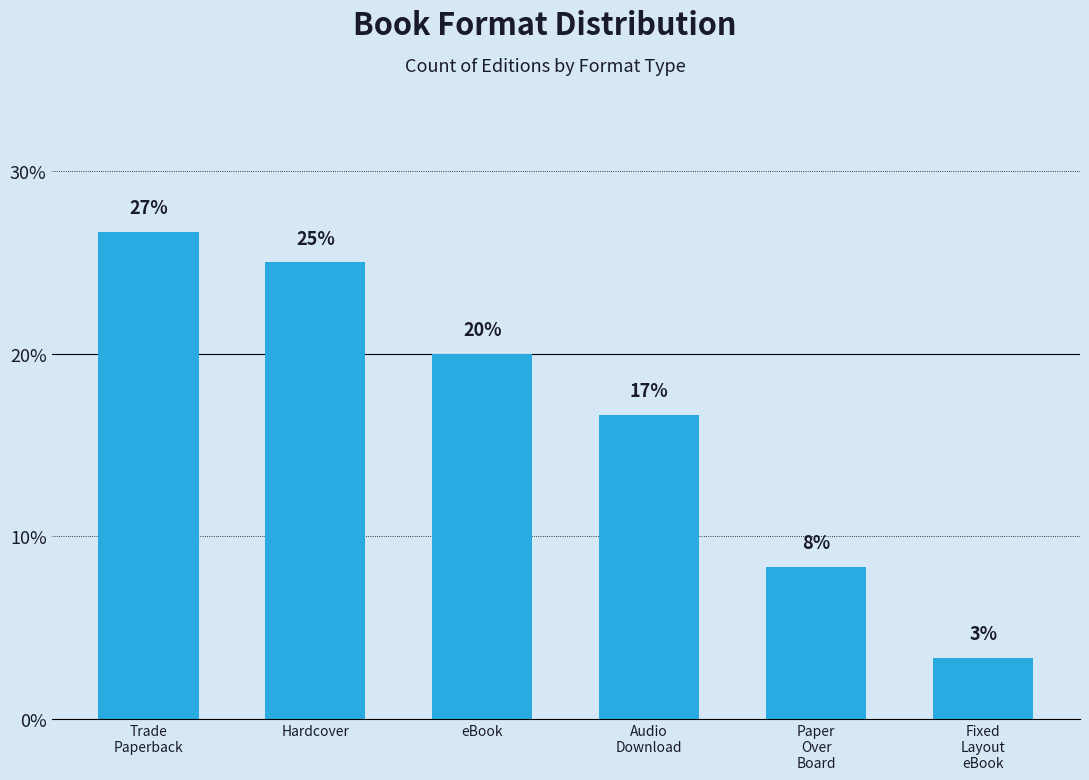

Reading right to left, what are all the values shown in this chart?

3.3	8.3	16.7	20.0	25.0	26.7